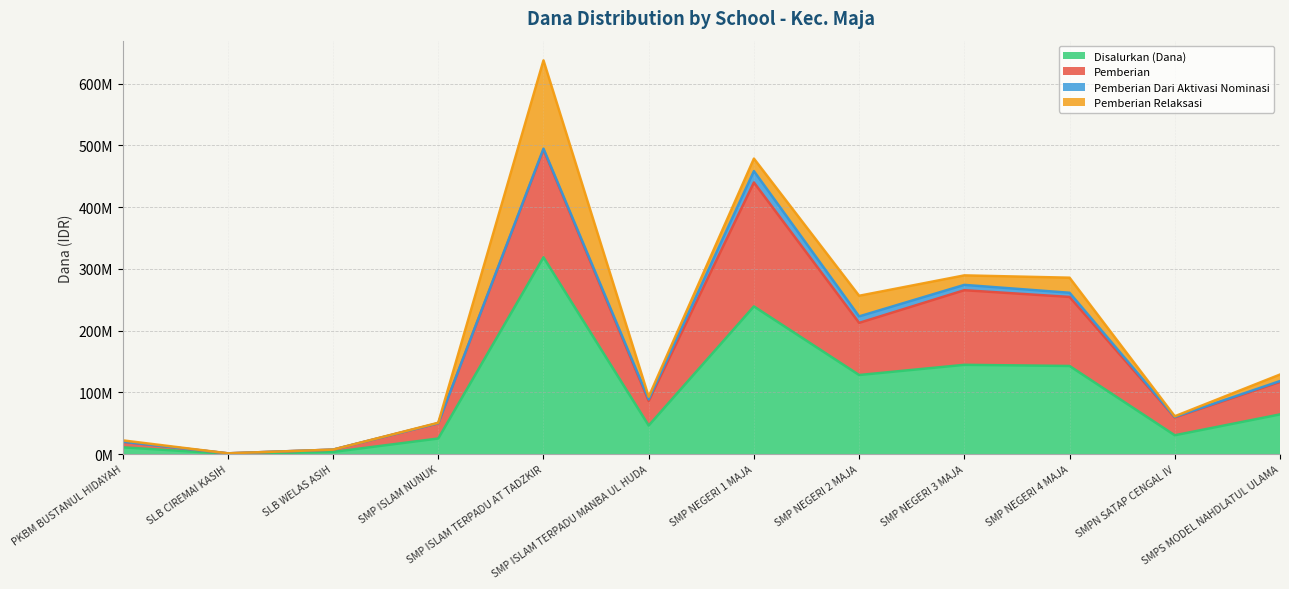

True or false: Pemberian and Disalurkan (Dana) cross at least once.

False